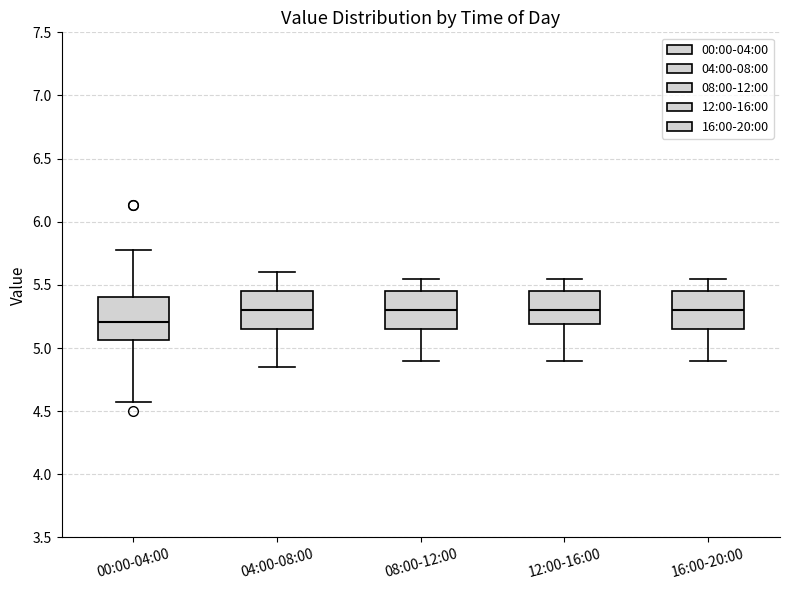

Which box has the lowest median line?

00:00-04:00